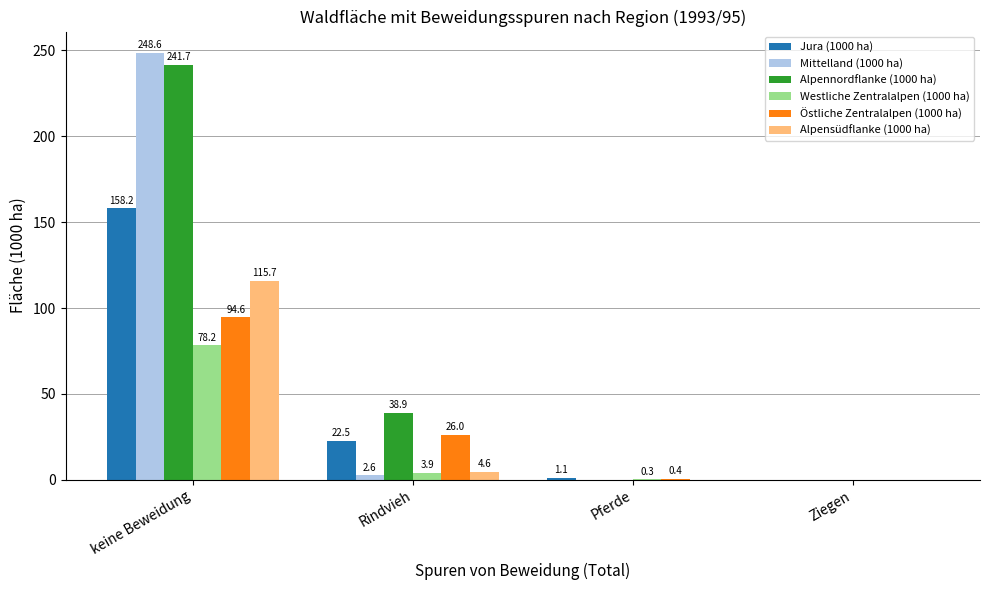

Reading left to right, transcribe all the data shown in this chart.

Jura (1000 ha): keine Beweidung=158.2	Rindvieh=22.5	Pferde=1.1	Ziegen=0.0
Mittelland (1000 ha): keine Beweidung=248.6	Rindvieh=2.6	Pferde=0.0	Ziegen=0.0
Alpennordflanke (1000 ha): keine Beweidung=241.7	Rindvieh=38.9	Pferde=0.0	Ziegen=0.0
Westliche Zentralalpen (1000 ha): keine Beweidung=78.2	Rindvieh=3.9	Pferde=0.3	Ziegen=0.0
Östliche Zentralalpen (1000 ha): keine Beweidung=94.6	Rindvieh=26.0	Pferde=0.4	Ziegen=0.0
Alpensüdflanke (1000 ha): keine Beweidung=115.7	Rindvieh=4.6	Pferde=0.0	Ziegen=0.0